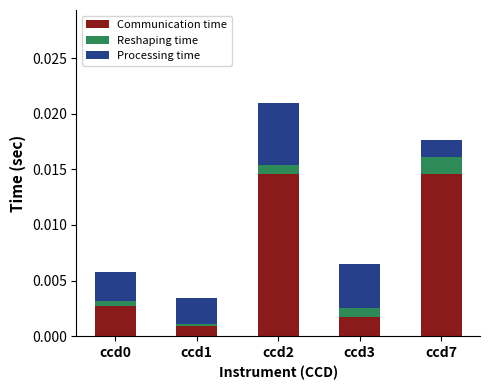

Which category has the lowest value in the Communication time series?

ccd1